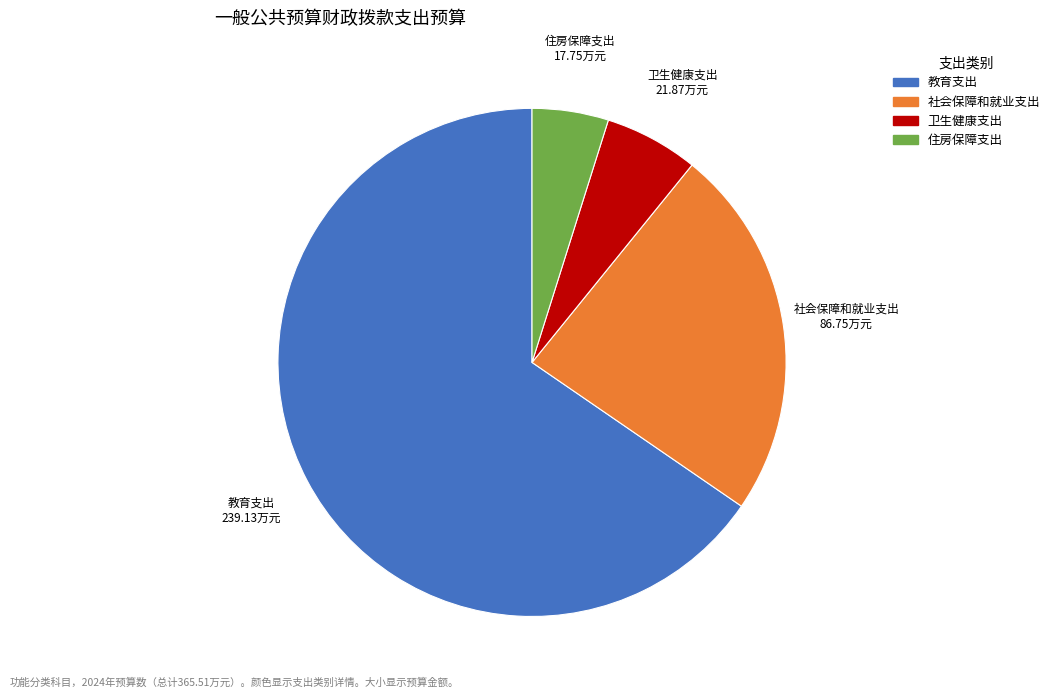

Rank the categories by value from highest to lowest.

教育支出, 社会保障和就业支出, 卫生健康支出, 住房保障支出